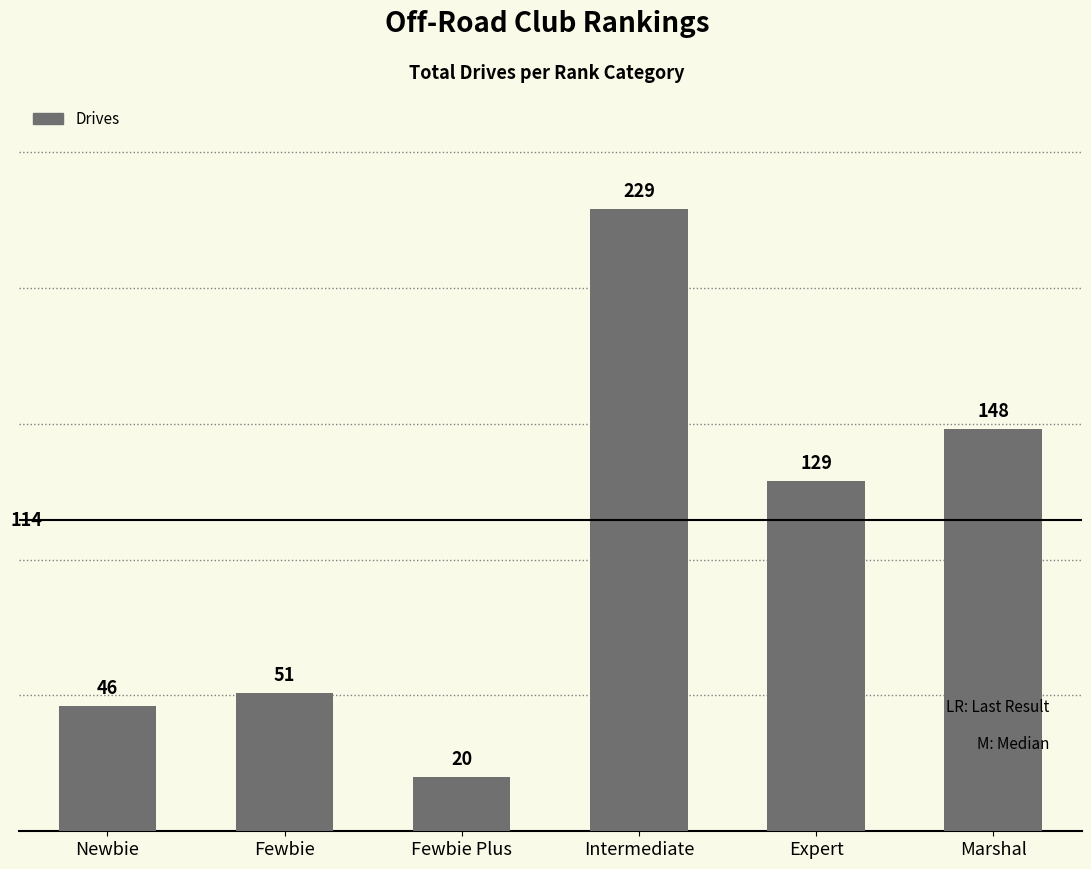

Reading right to left, what are all the values shown in this chart?

148	129	229	20	51	46